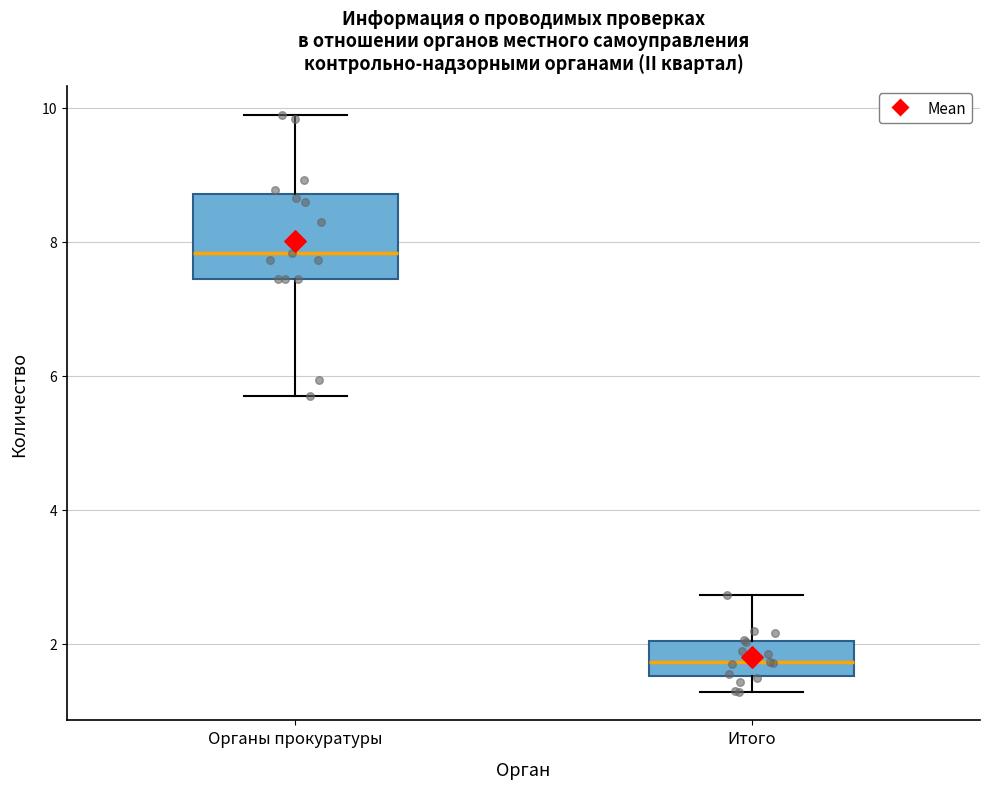

Which box's median line is the highest?

Органы прокуратуры